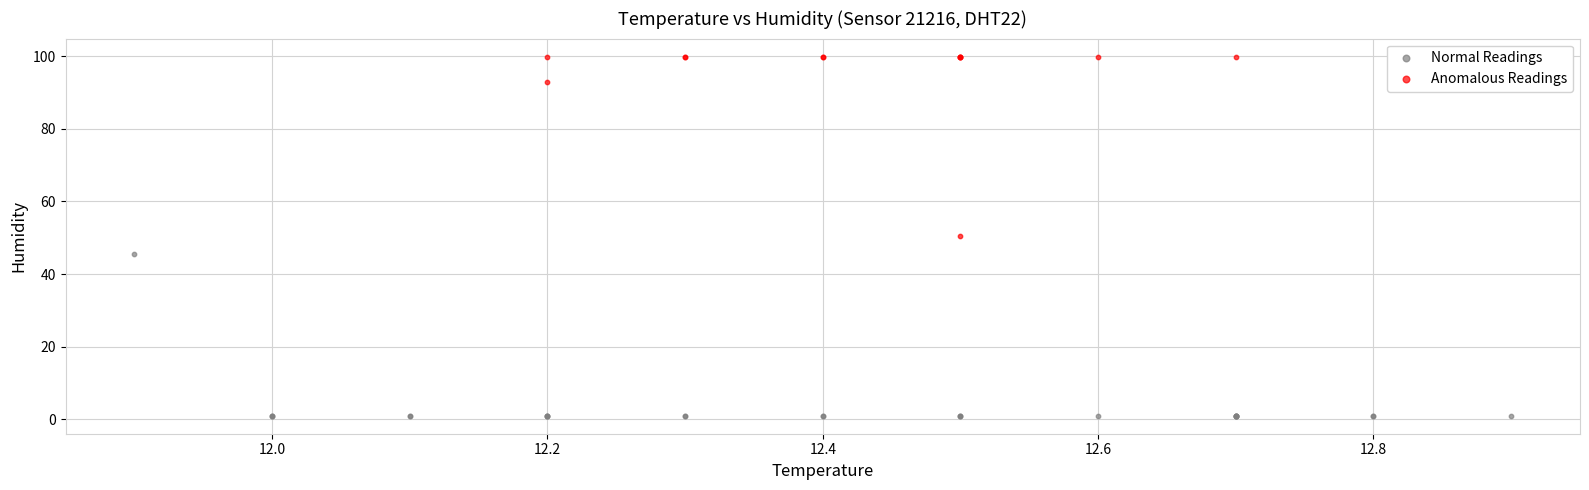

Which series has the widest spread of Y values?

Anomalous Readings